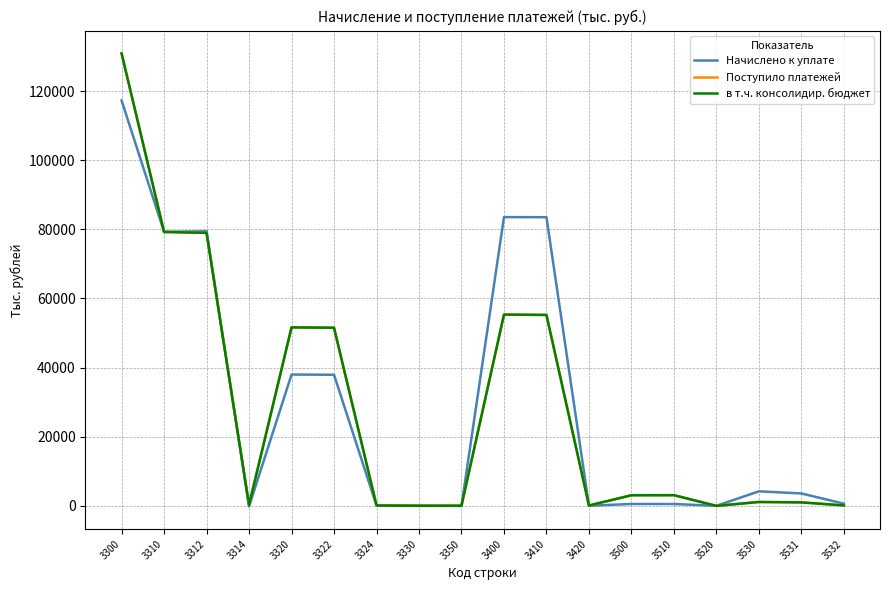

The в т.ч. консолидир. бюджет series shows 55227 at 3410. True or false?

True